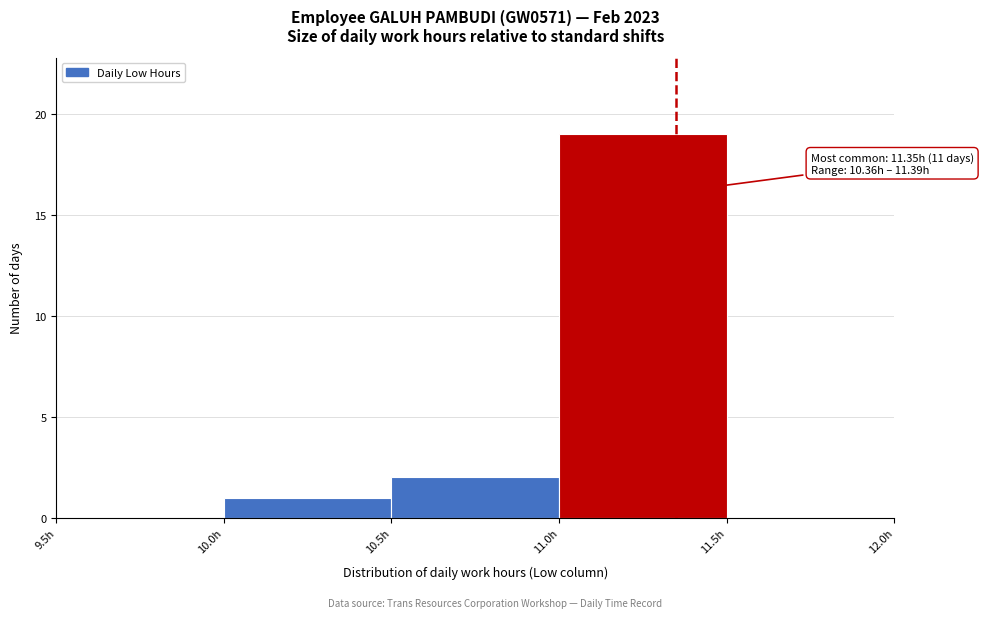

Over which range of the x-axis is the bar tallest?

11.0 to 11.5